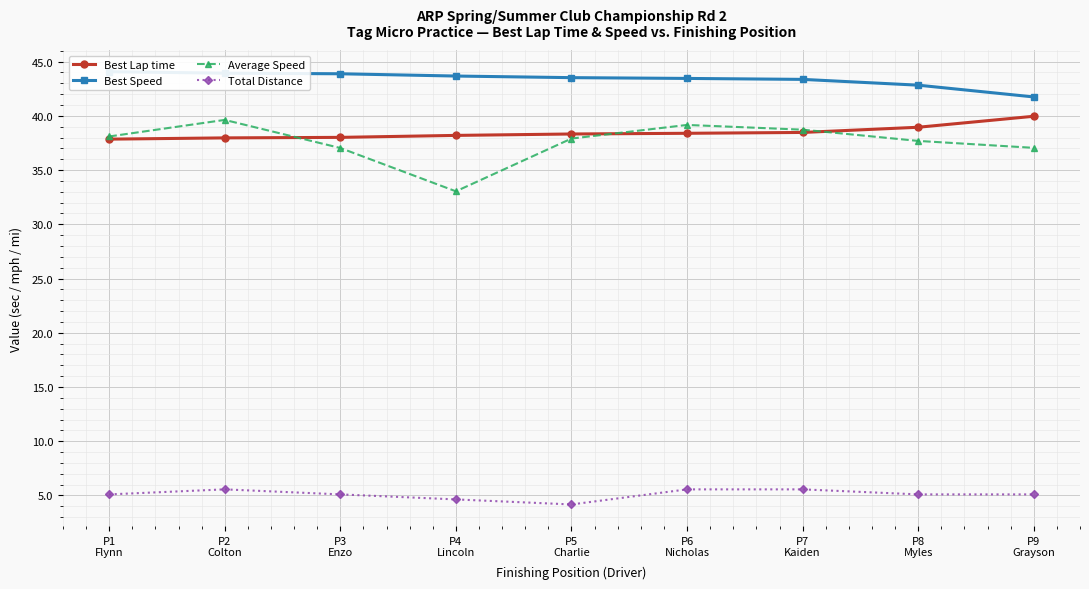

Does the chart display data point markers on the line(s)?

Yes